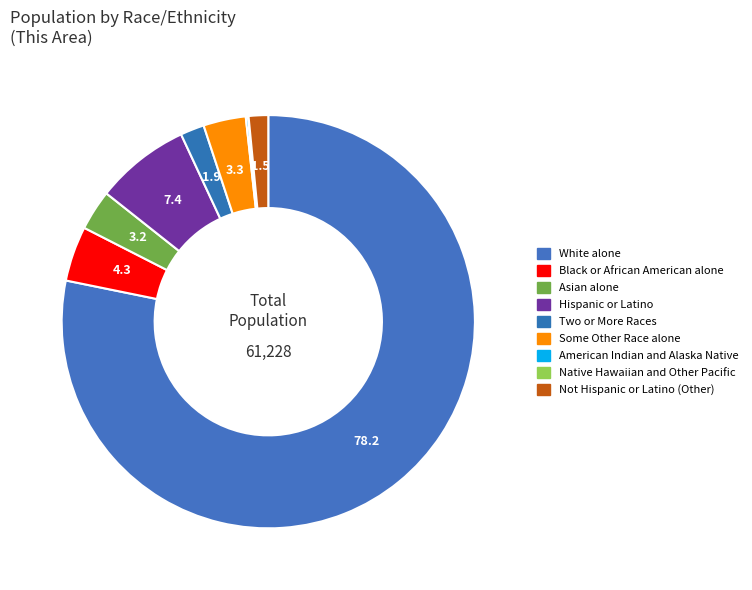

How many slices are in this pie chart?

9